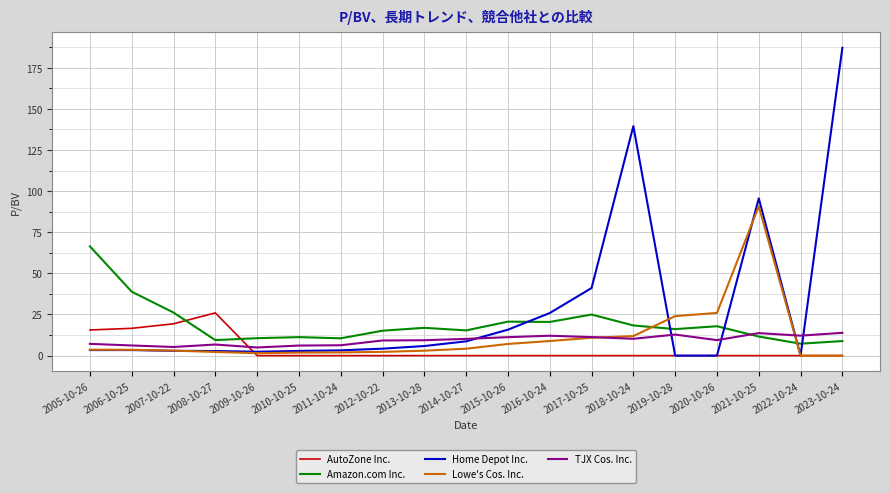

What position from the left is 2014-10-27?

10